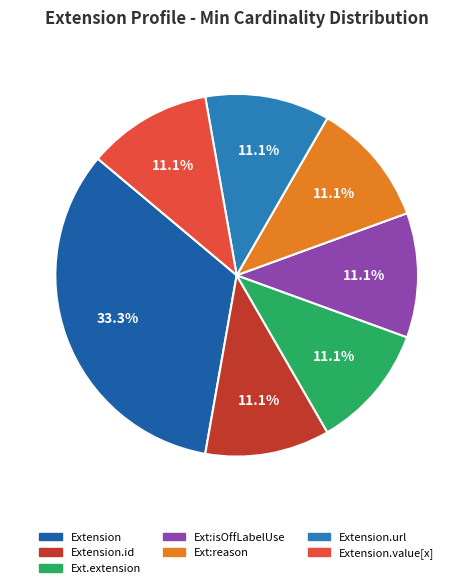

Does any single category account for the majority?

No